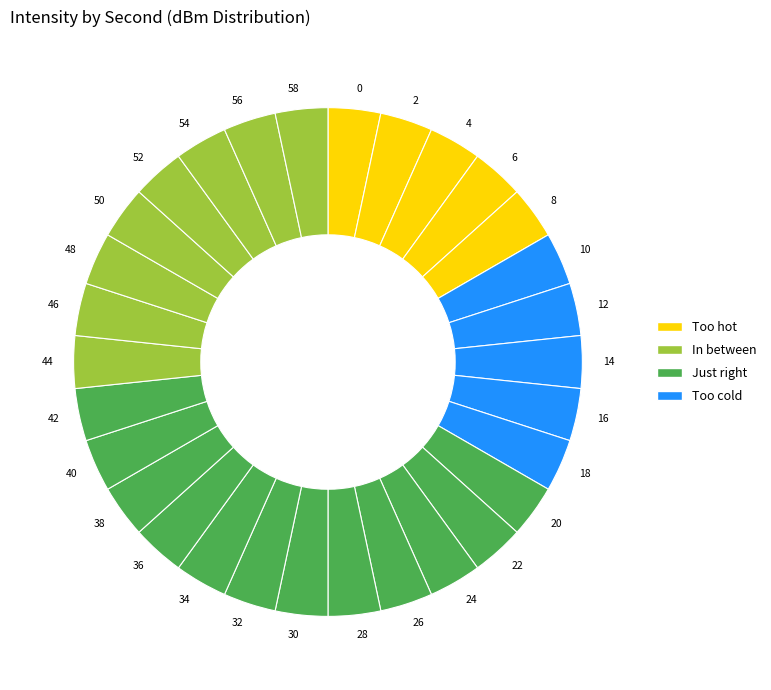

Does 46 account for over 50% of the chart?

No